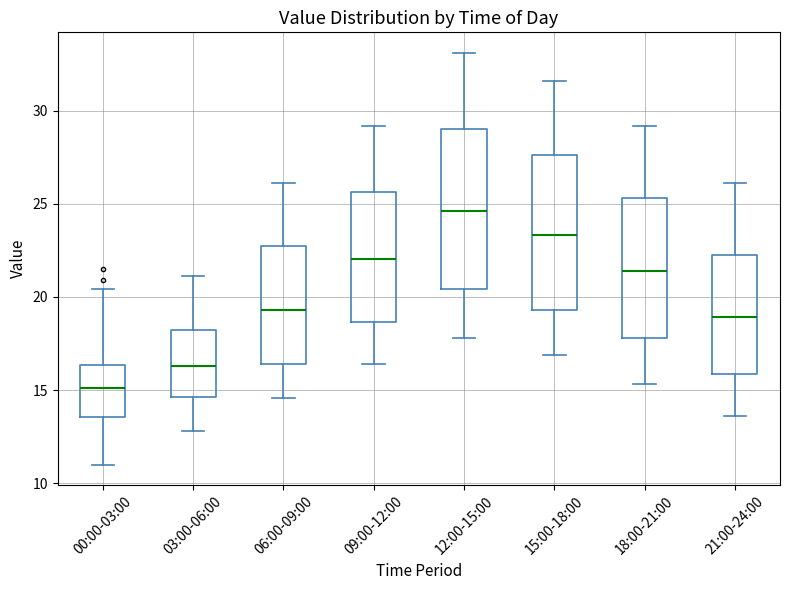

Where is the upper edge of the box for 09:00-12:00 on the y-axis? The values are not printed on the chart, so give them approximately, as read against the axis.

25.5